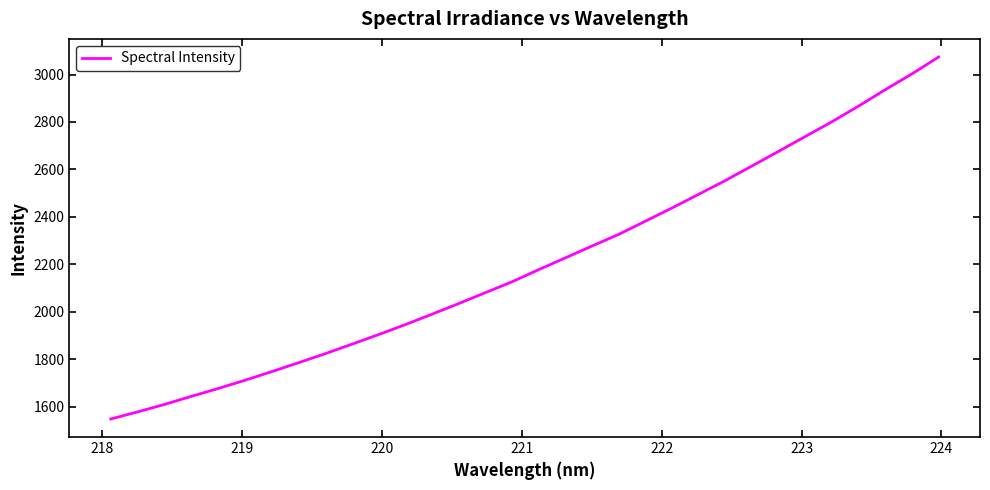

What is the difference between the maximum and minimum values?

1524.9